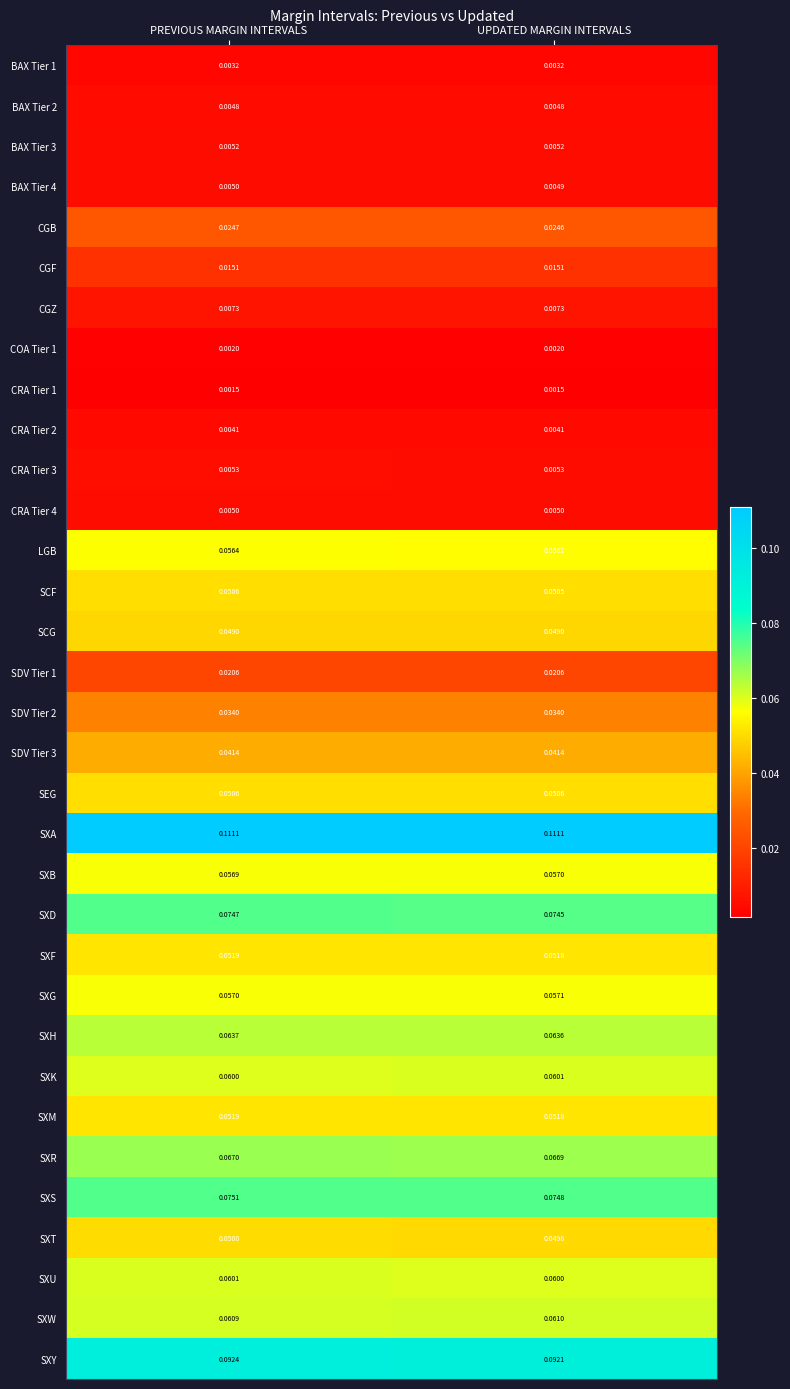

List the labels in order of SXB value, smallest first.

PREVIOUS MARGIN INTERVALS, UPDATED MARGIN INTERVALS